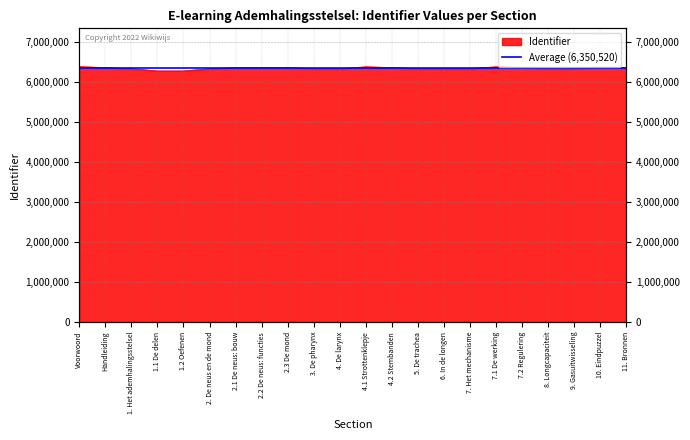

At which category does the chart reach its minimum across all series?

1.1 De delen